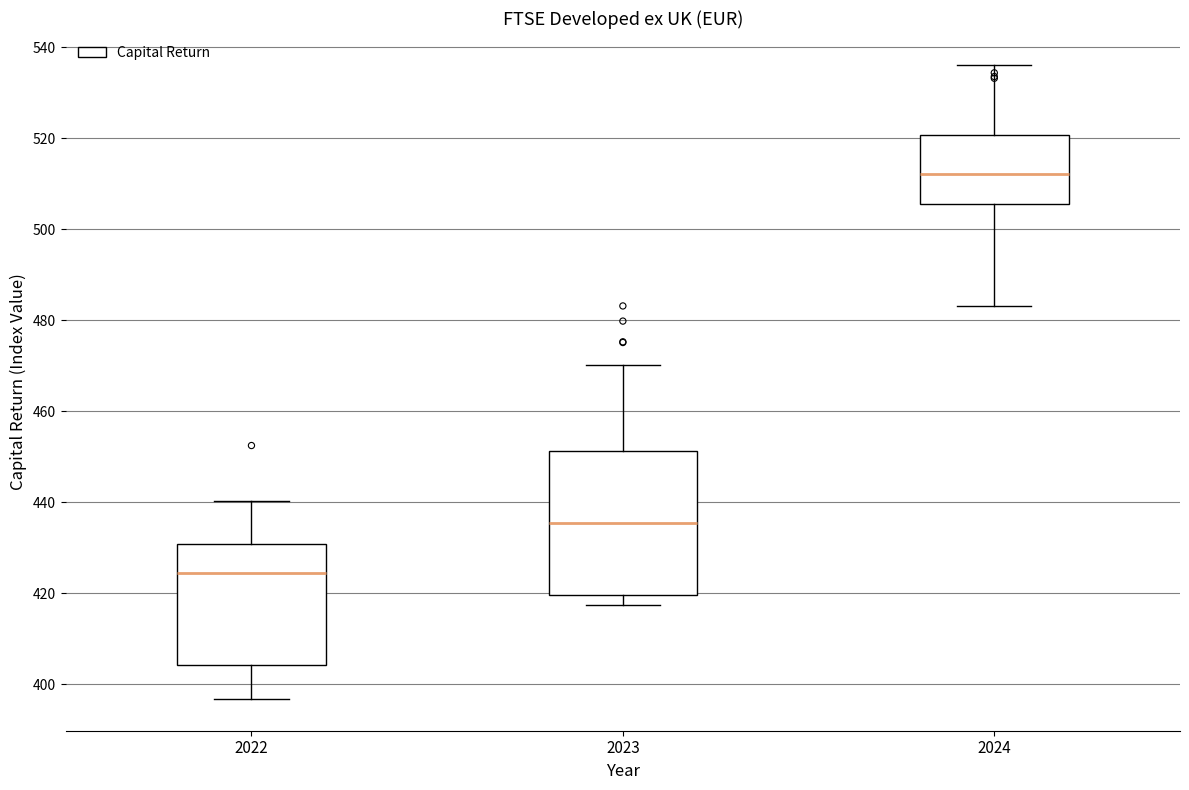

Which box's median line is the highest?

2024